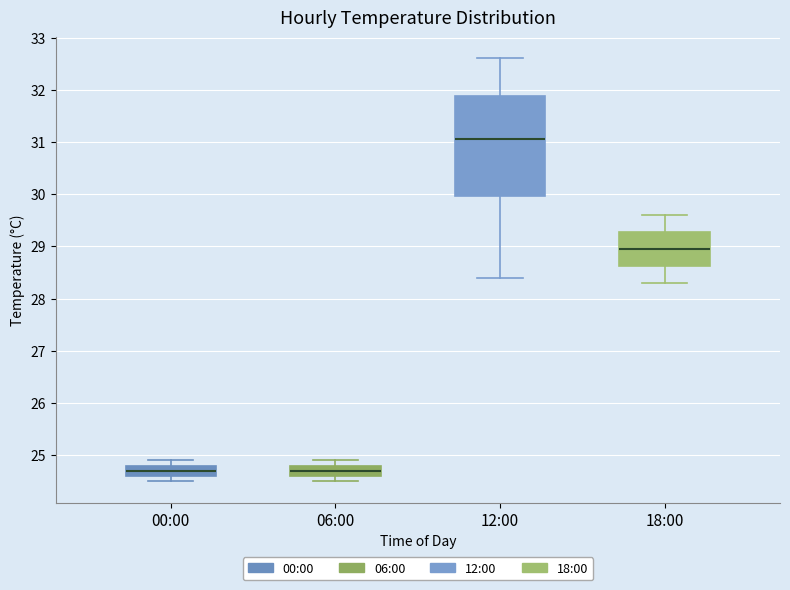

Reading left to right, read every box against the y-axis: the position of its median line, the range the box covers, and the ends of its whiskers. The values are not printed on the chart, so give them approximately, as read against the axis.

00:00: median 24.7, box 24.6 to 24.8, whiskers 24.5 to 24.9
06:00: median 24.7, box 24.6 to 24.8, whiskers 24.5 to 24.9
12:00: median 31.1, box 30.0 to 31.9, whiskers 28.4 to 32.6
18:00: median 29.0, box 28.6 to 29.3, whiskers 28.3 to 29.6